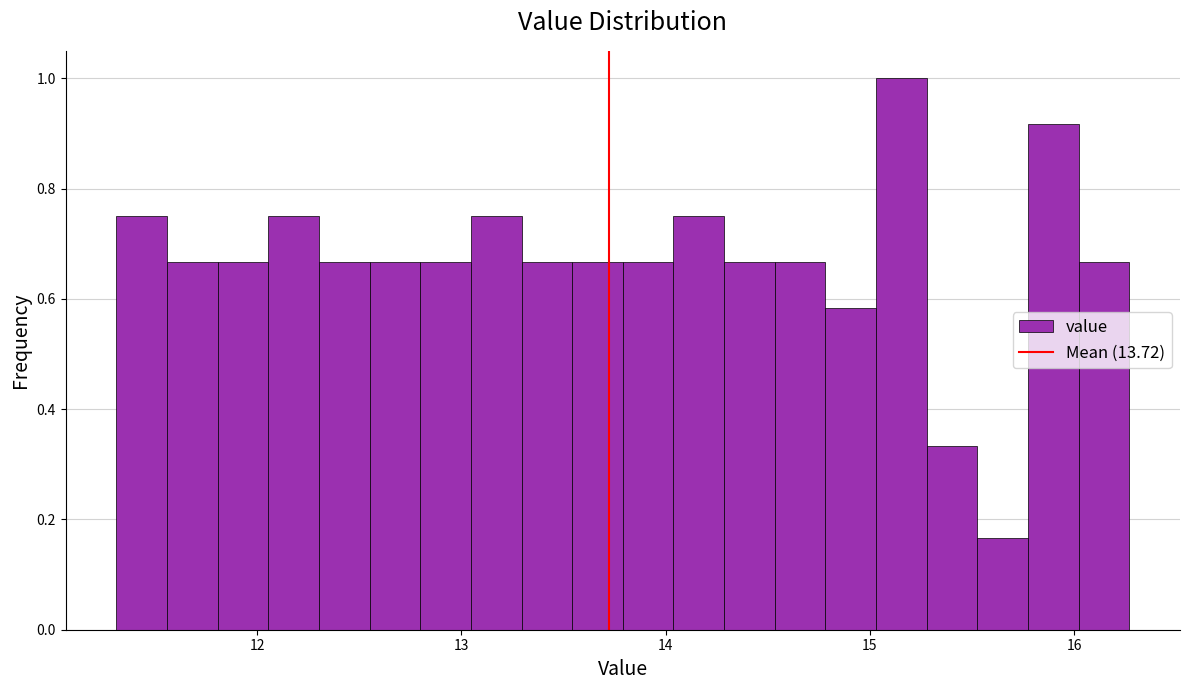

Read against the x-axis, roughly where is the centre of the tallest bar?

15.2